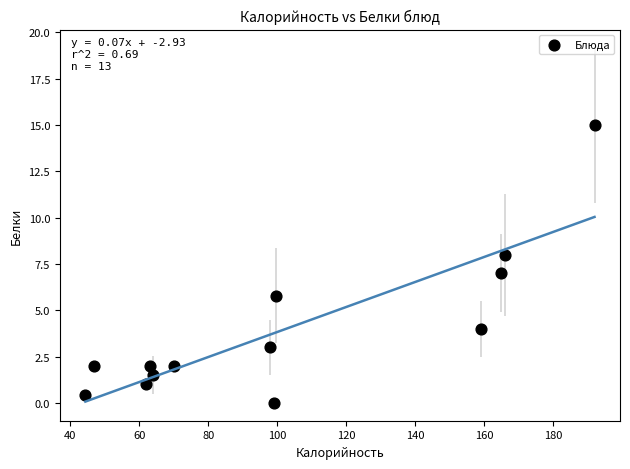

What is the range of X values (max minus min)?

147.6